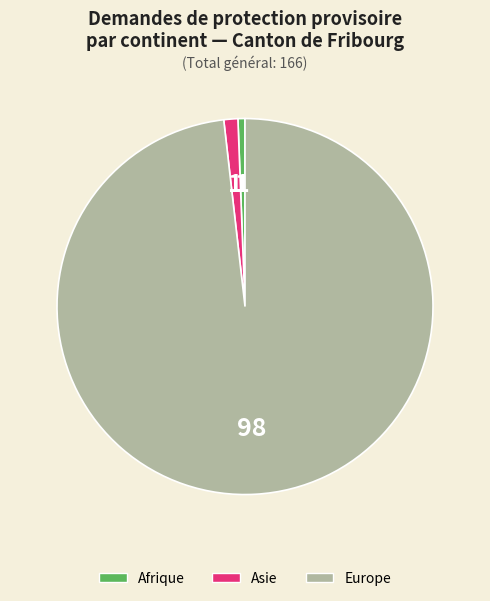

Does any single category account for the majority?

Yes